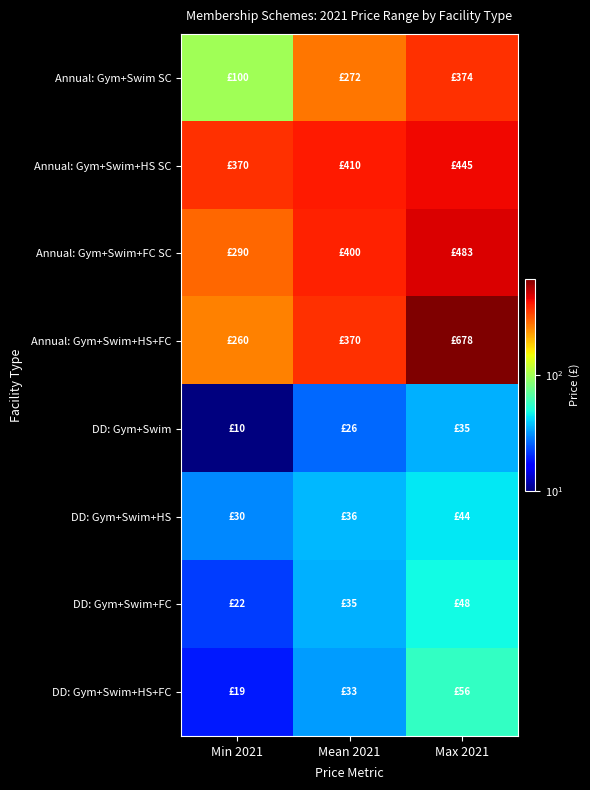

Which series has the widest spread of values?

Annual: Gym+Swim+HS+FC